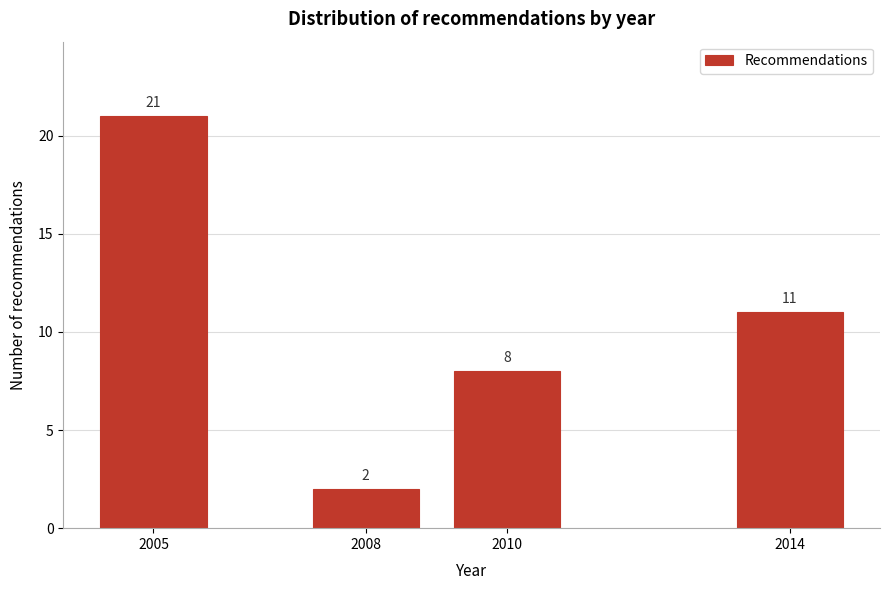

Reading left to right, what are all the values shown in this chart?

21	2	8	11